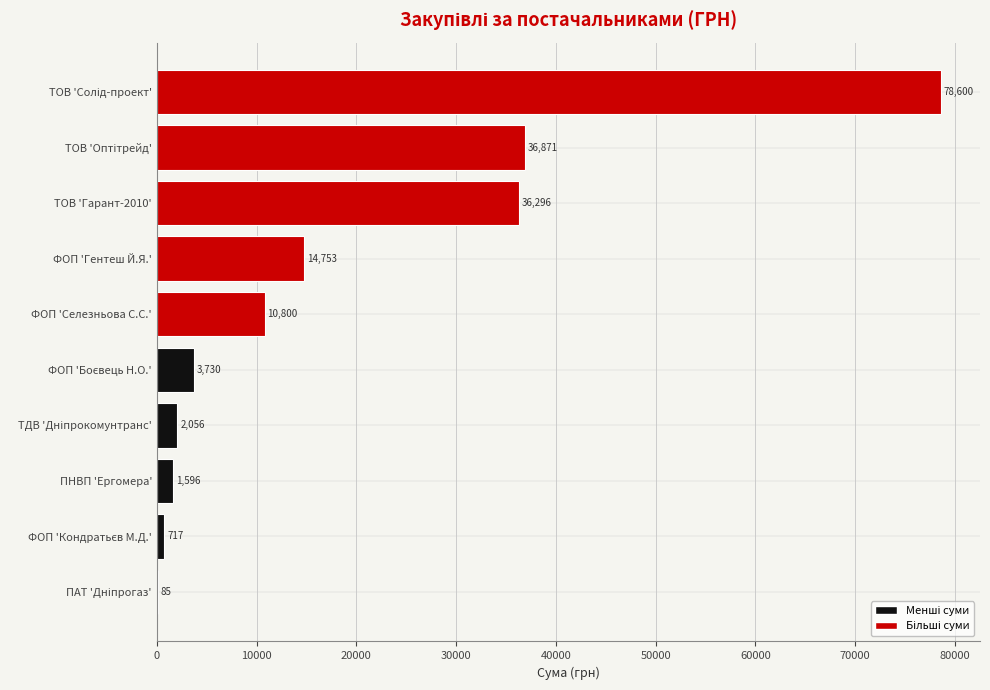

The value at ТОВ 'Гарант-2010' is 63865. True or false?

False